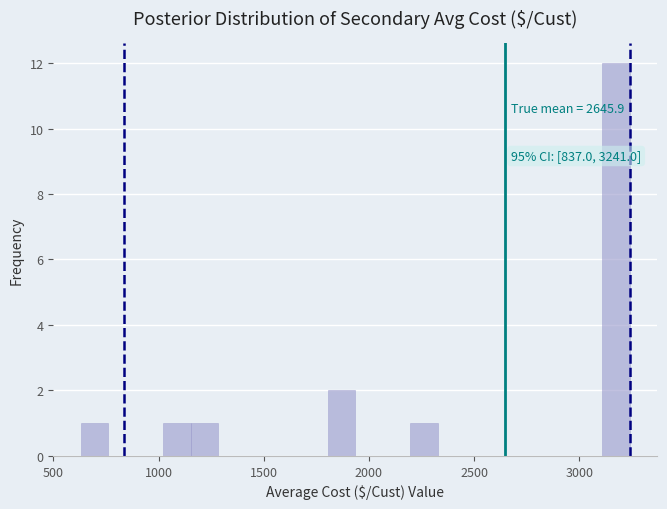

Around what value on the x-axis is the tallest bar? Give the approximate position of its centre, as read against the axis.

3200